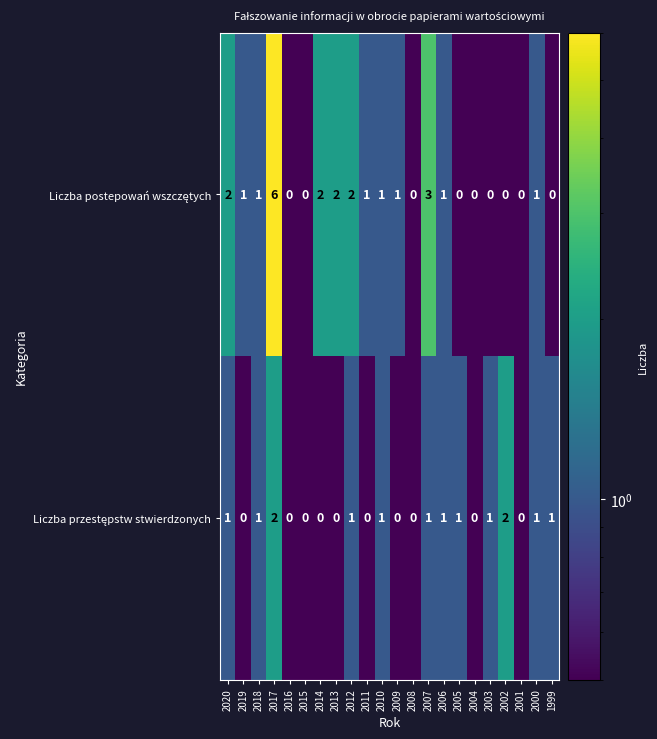

At how many categories does at least one series exceed 5?

1